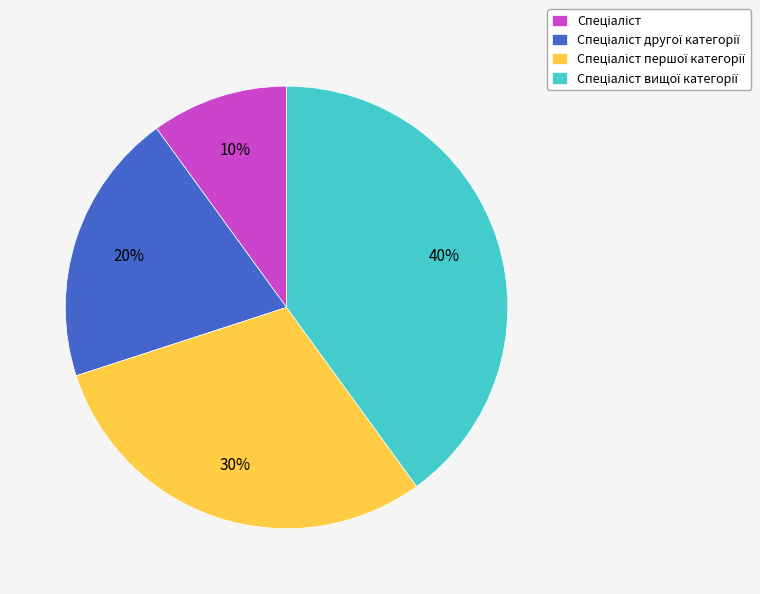

Is there a majority slice in this chart?

No